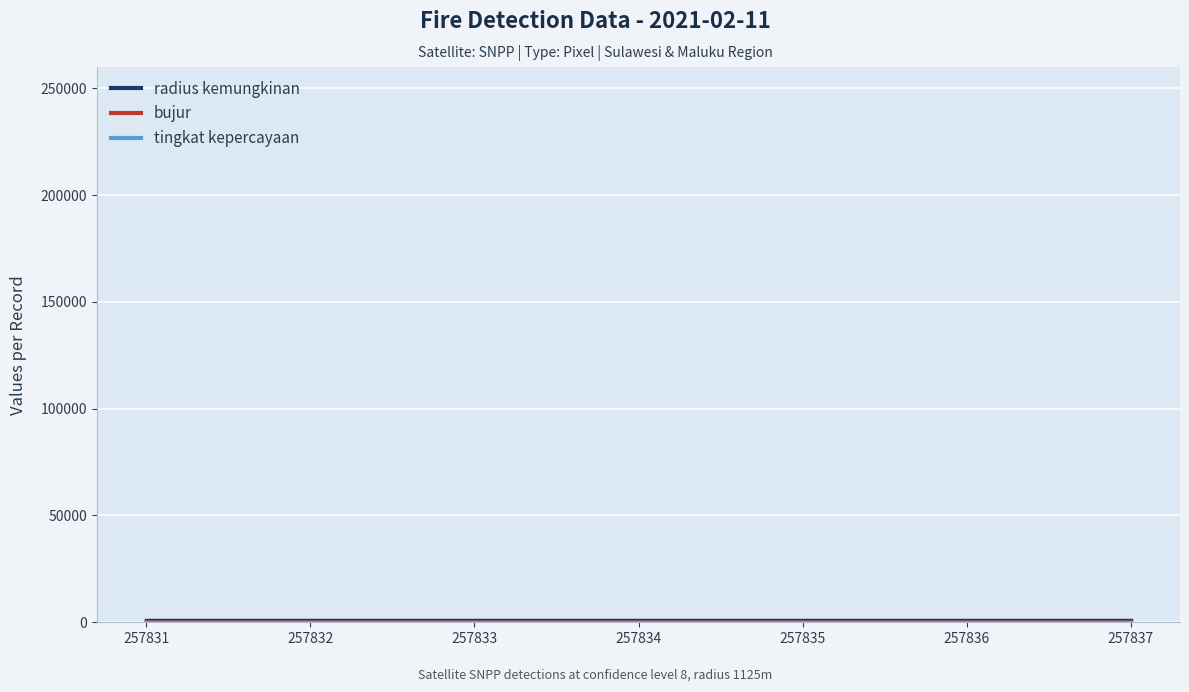

What is the difference between the bujur values at 257836 and 257833?

4.2